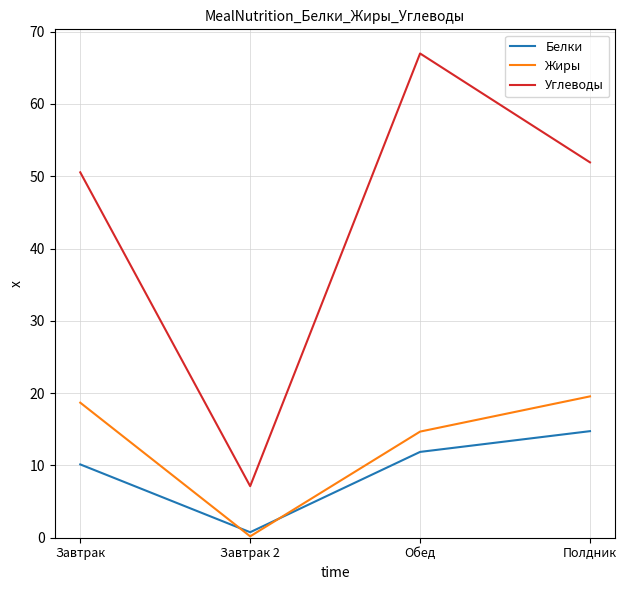

Which series has the largest total across all categories?

Углеводы